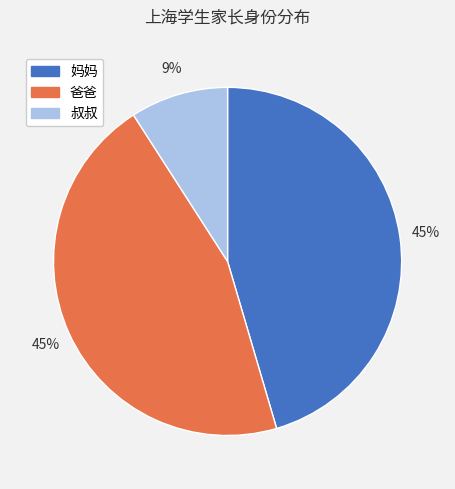

Is there any slice that represents more than half of the pie?

No